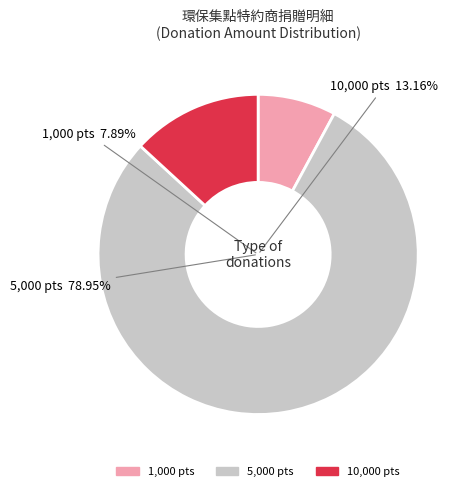

Which has a higher value, 5000 or 1000?

5000